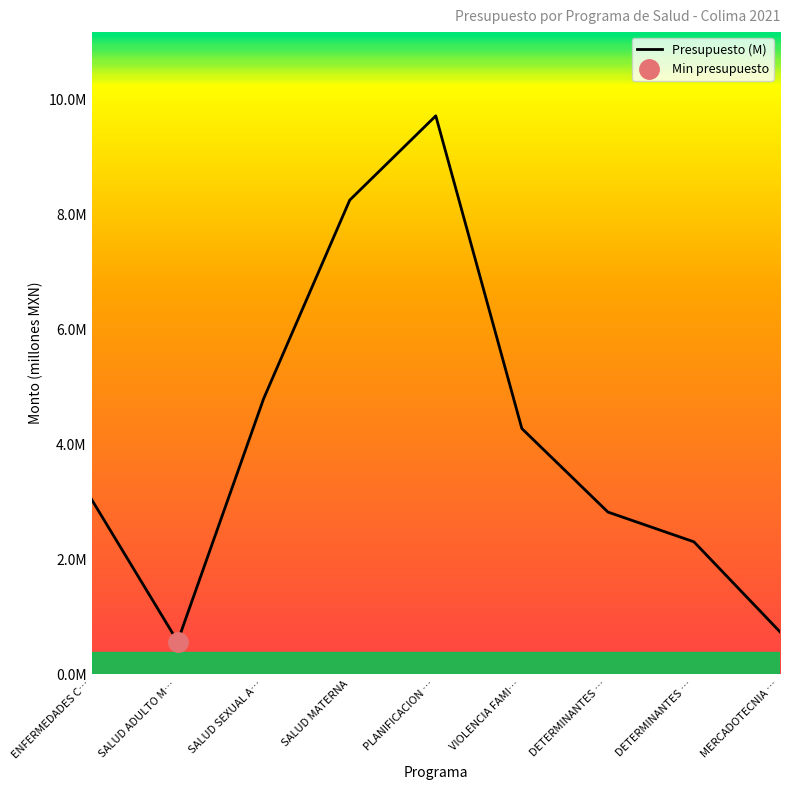

How many points are higher than both their immediate neighbors (excluding endpoints)?

1